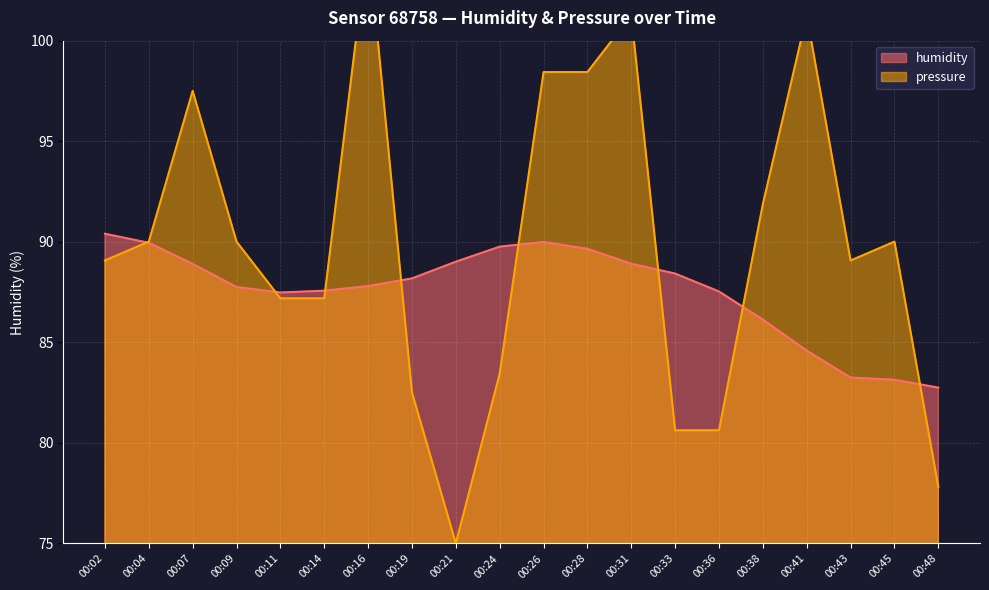

What is the average value of the pressure series?

89.8